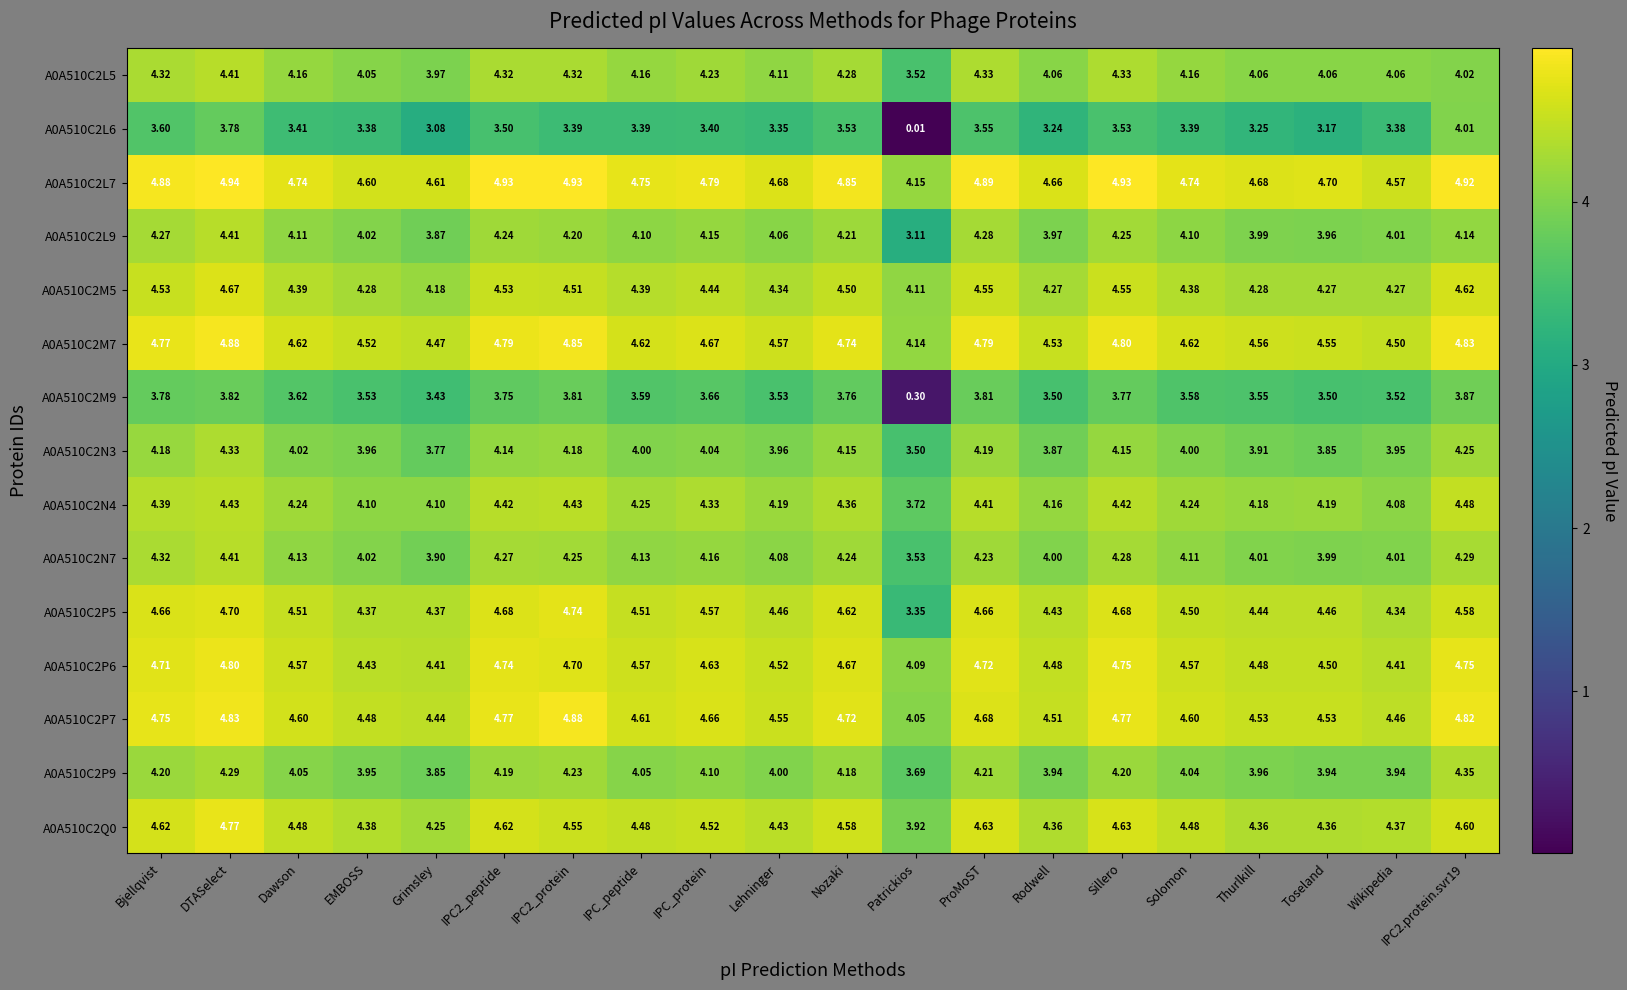

Is the value of A0A510C2L5 at IPC2_protein greater than the value of A0A510C2L7 at Bjellqvist?

No